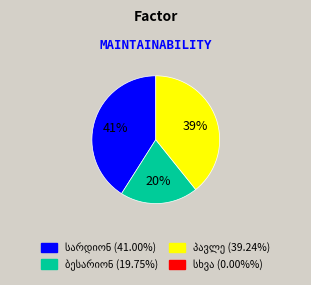

Does any single category account for the majority?

No